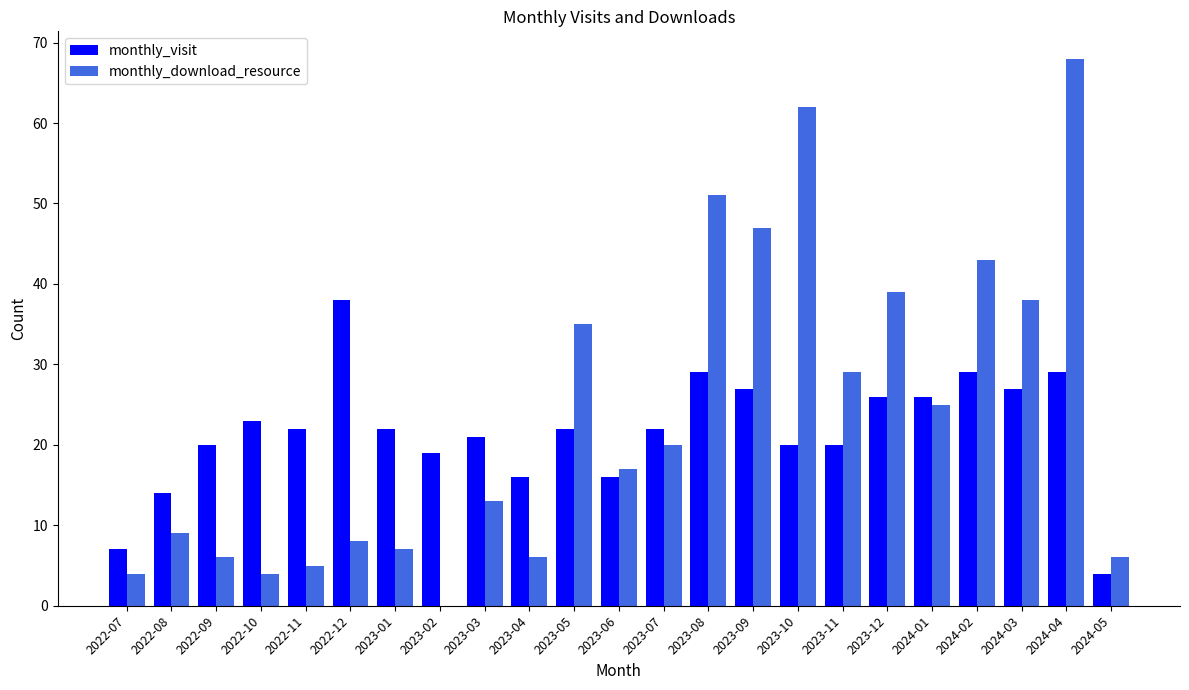

Between 2022-09 and 2024-04, which series saw the biggest shift?

monthly_download_resource